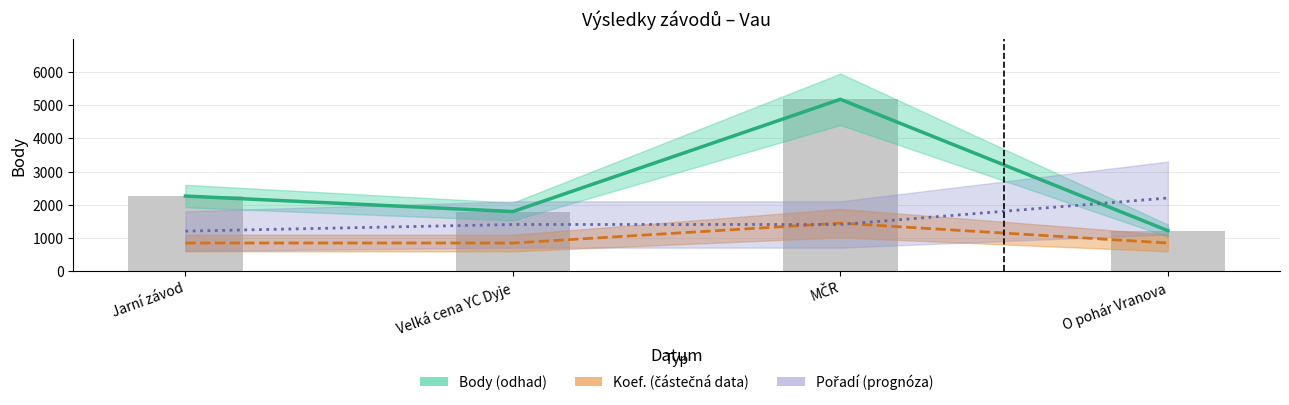

Are the bars horizontal?

No